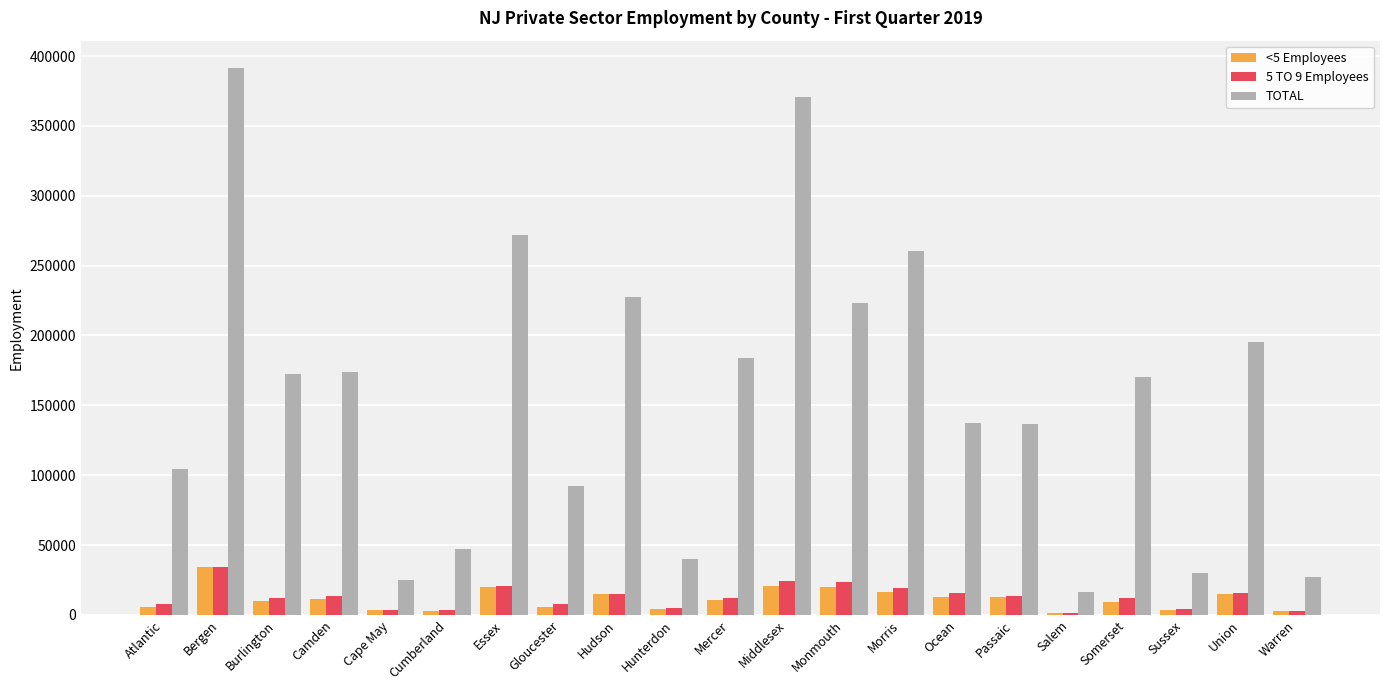

Between Cumberland and Morris, which series saw the biggest shift?

TOTAL